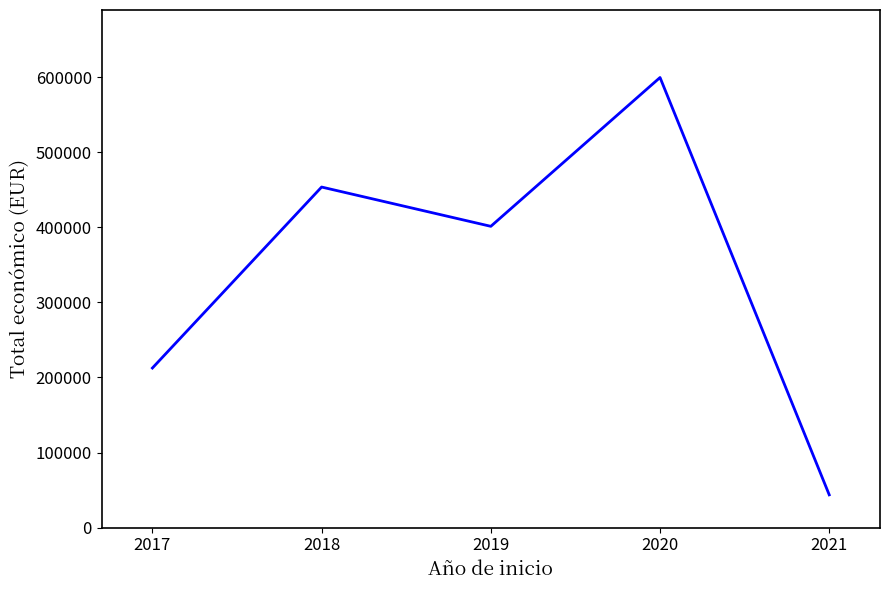

The chart shows a value of 43665.2 at 2021. True or false?

True